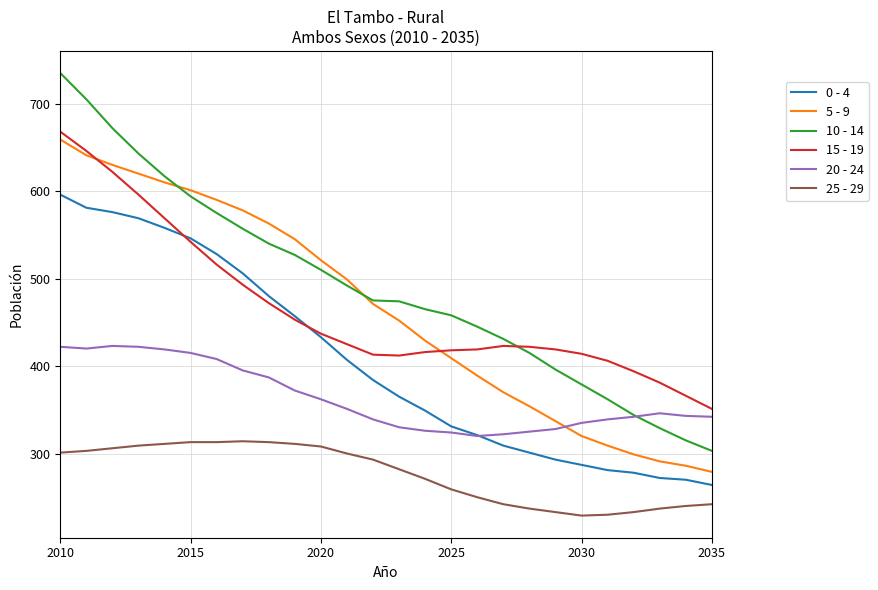

Rank the series by their maximum value, from highest to lowest.

10 - 14, 15 - 19, 5 - 9, 0 - 4, 20 - 24, 25 - 29